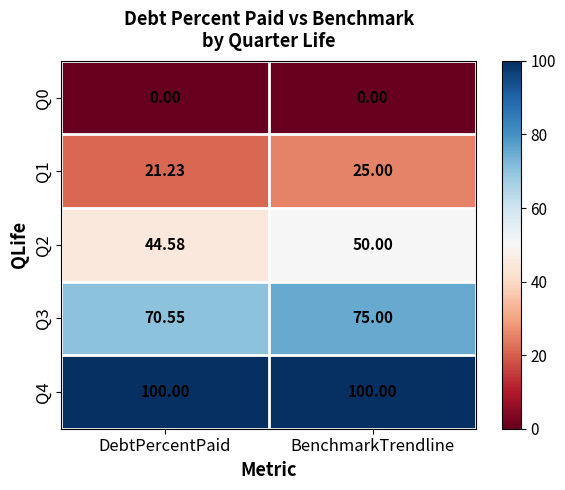

At which category is the sum across all series the highest?

BenchmarkTrendline